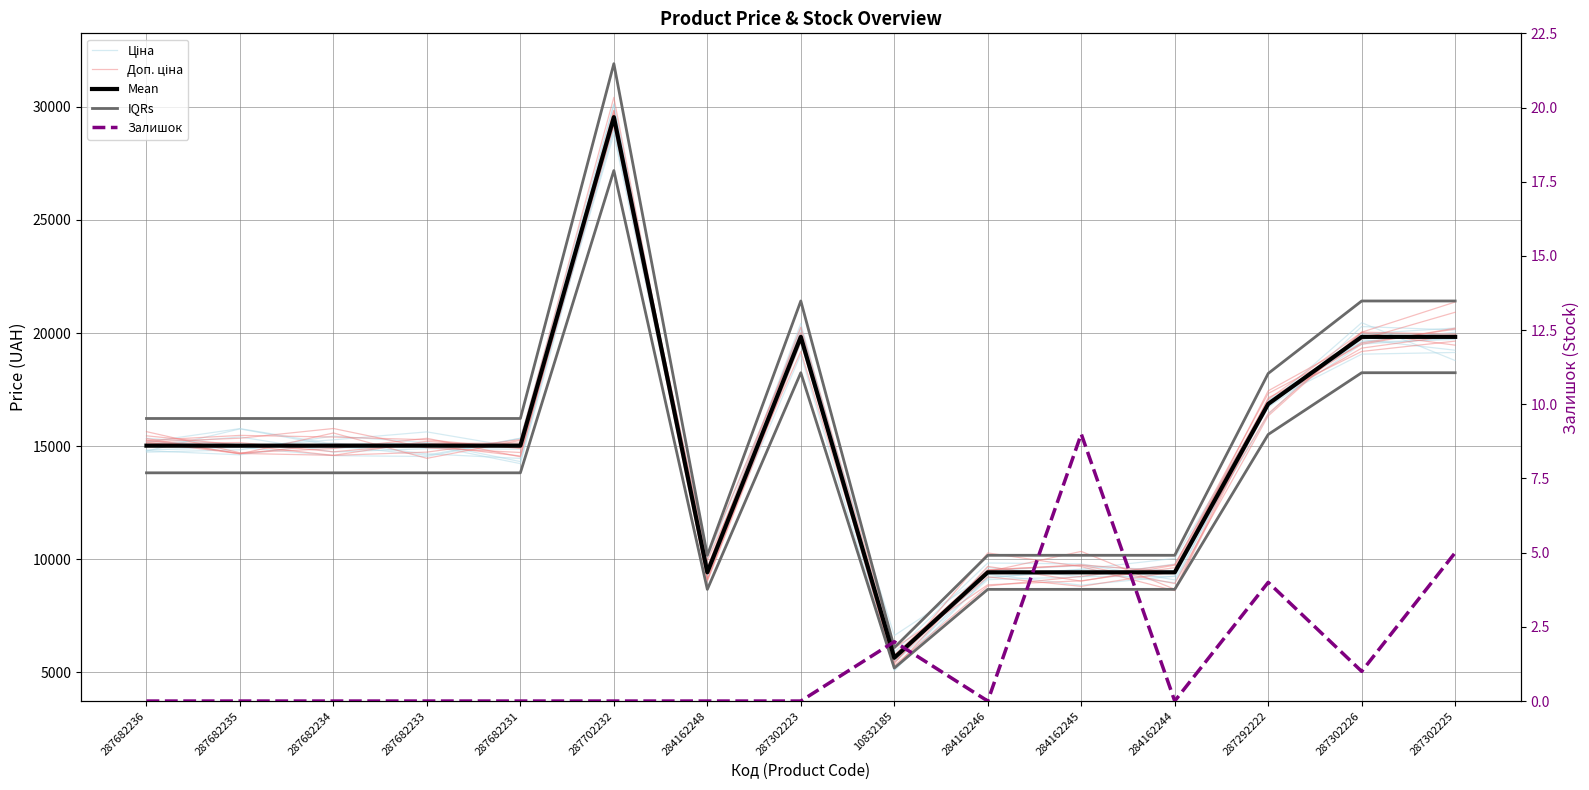

What position from the left is 287302226?

14